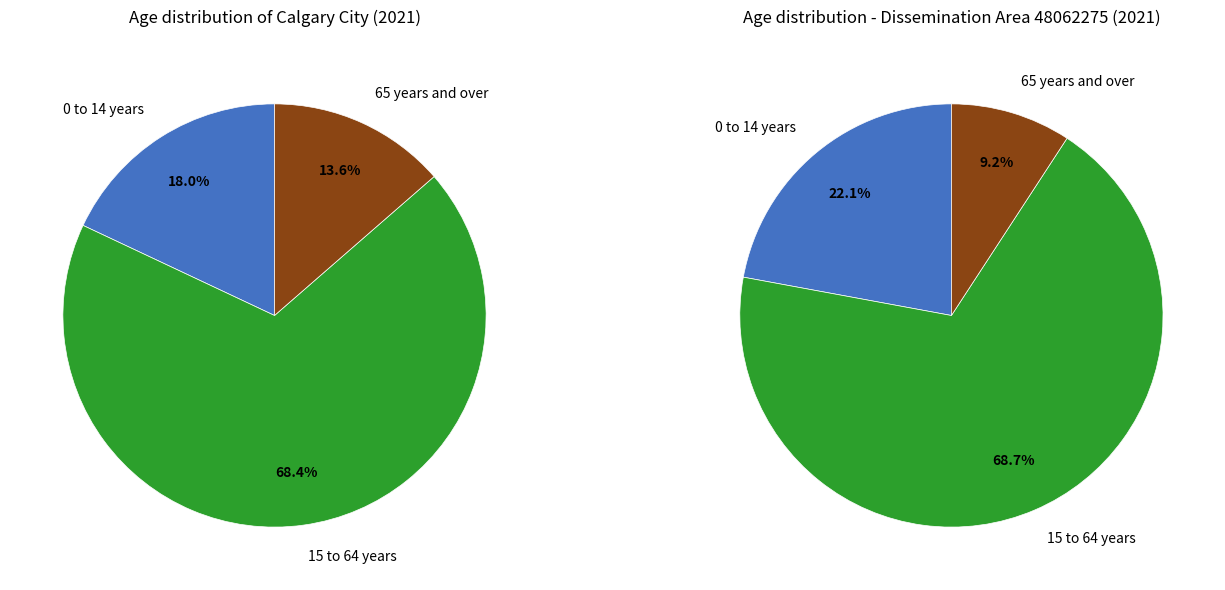

To the nearest percent, what is the average slice percentage?

33%